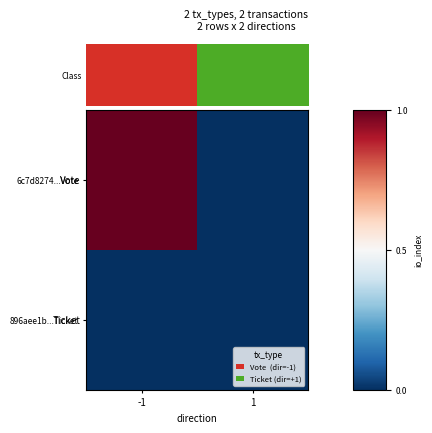

What is the maximum value shown in the chart?

1